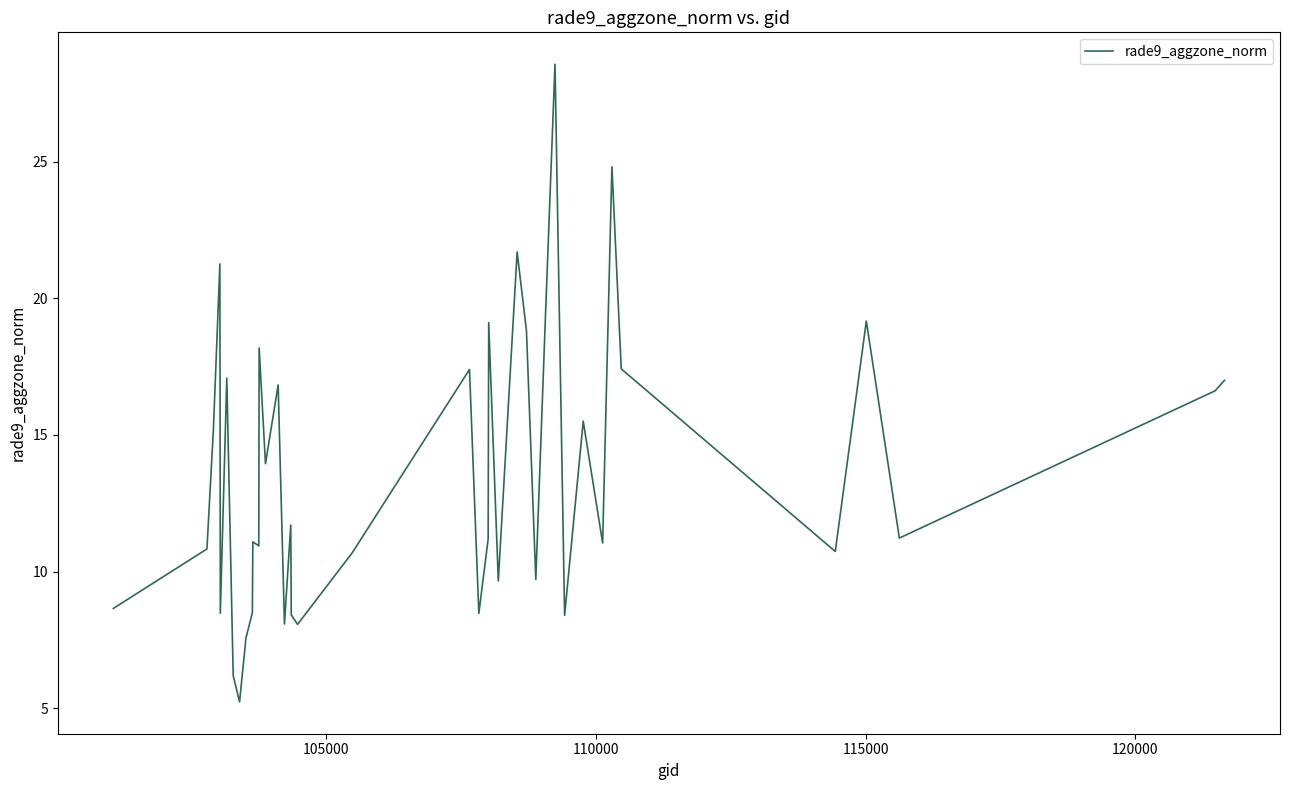

What is the smallest value displayed?

5.2